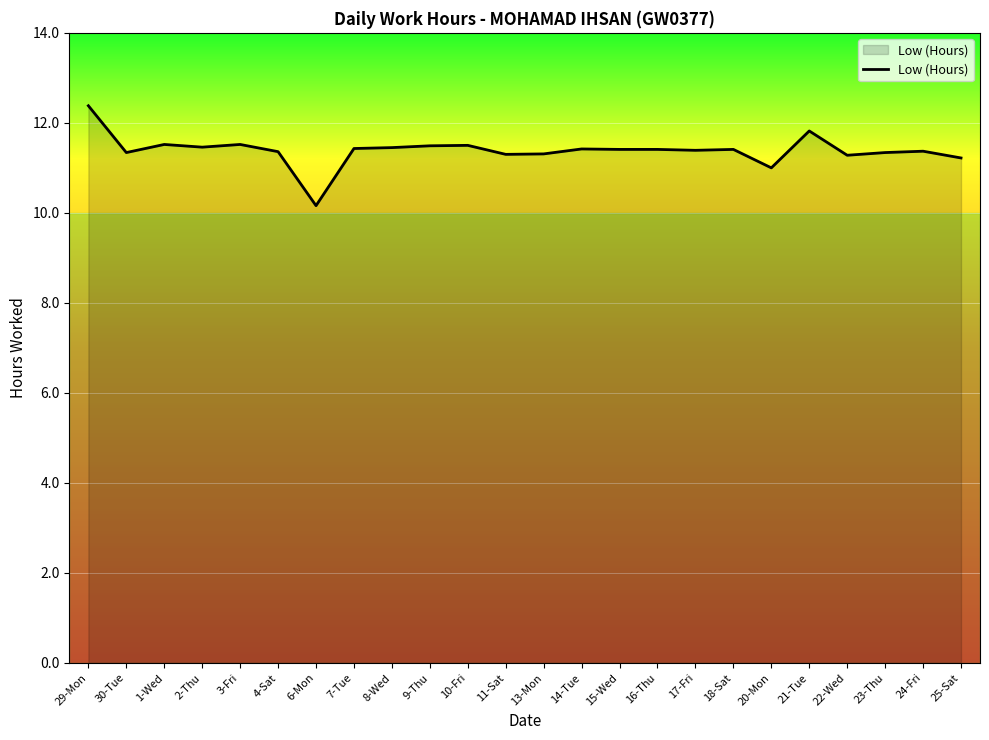

What is the difference between the maximum and minimum values?

2.2